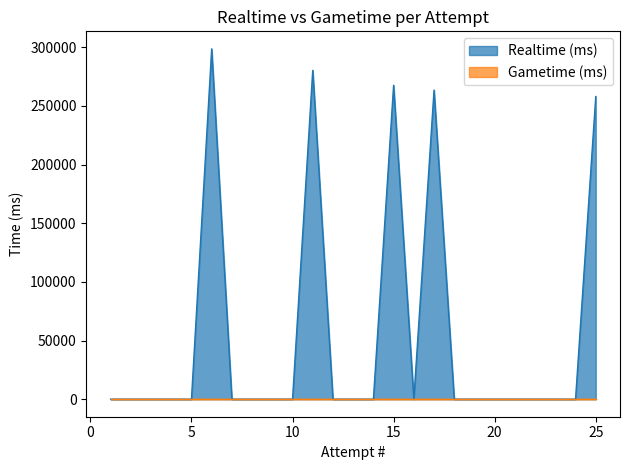

How many categories are shown in the chart?

25